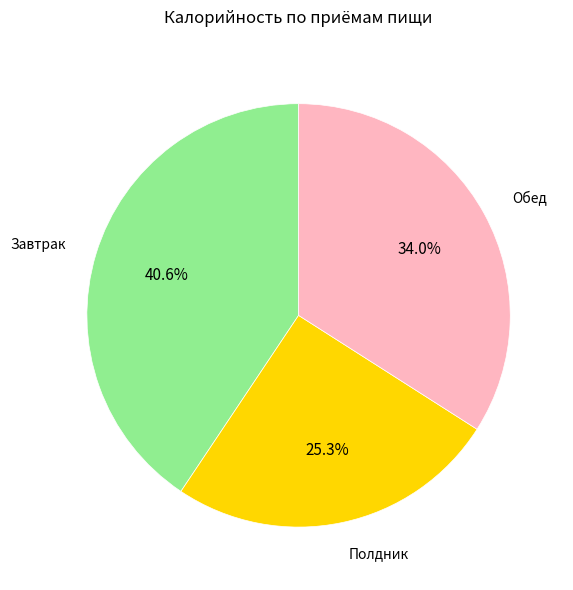

Does any single category account for the majority?

No